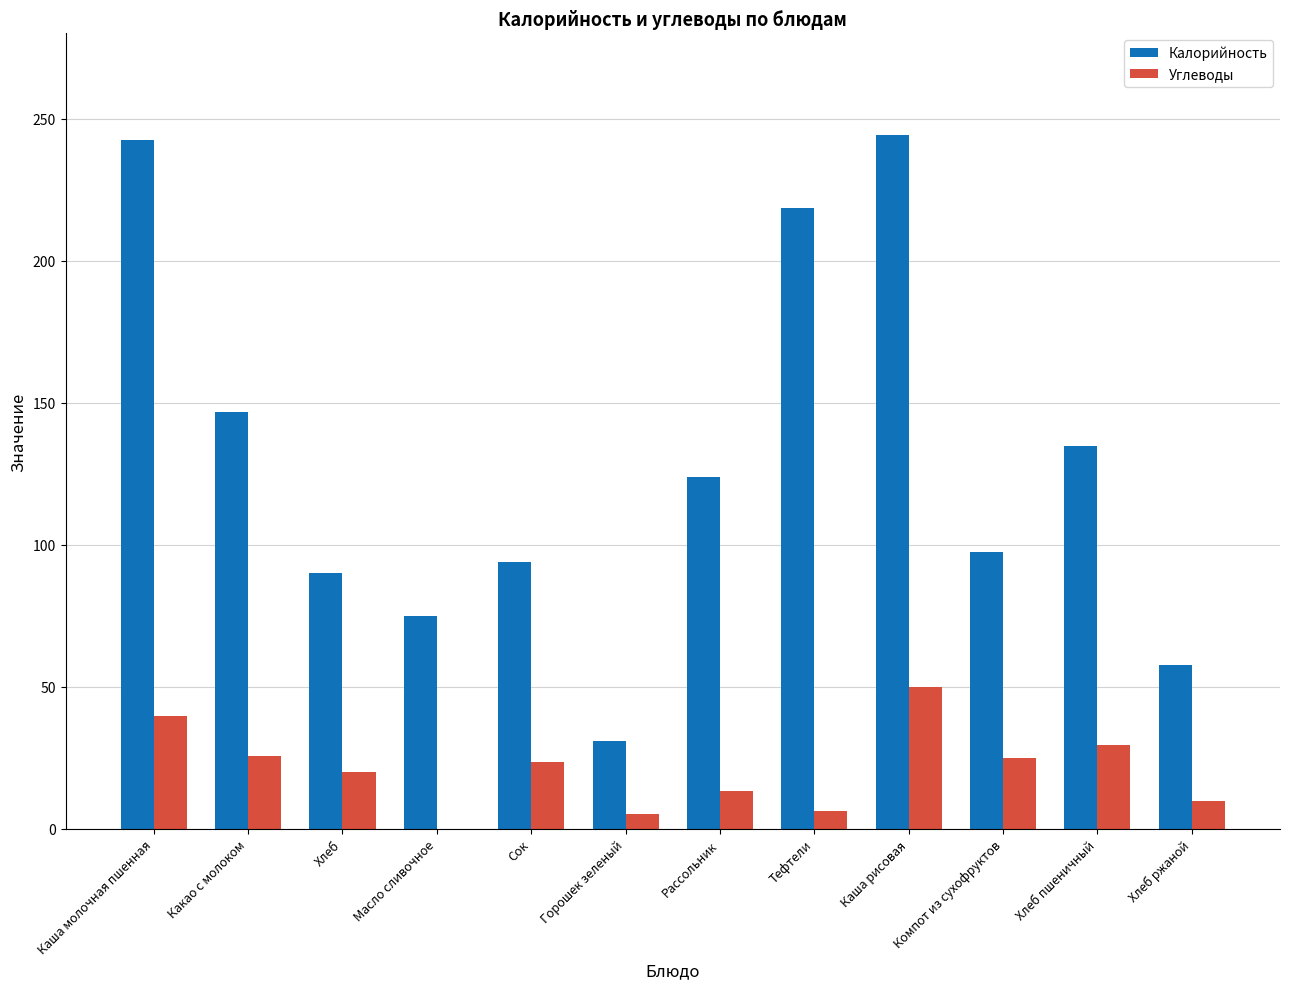

What is the sum of the Калорийность values at Какао с молоком and Каша молочная пшенная?

389.3